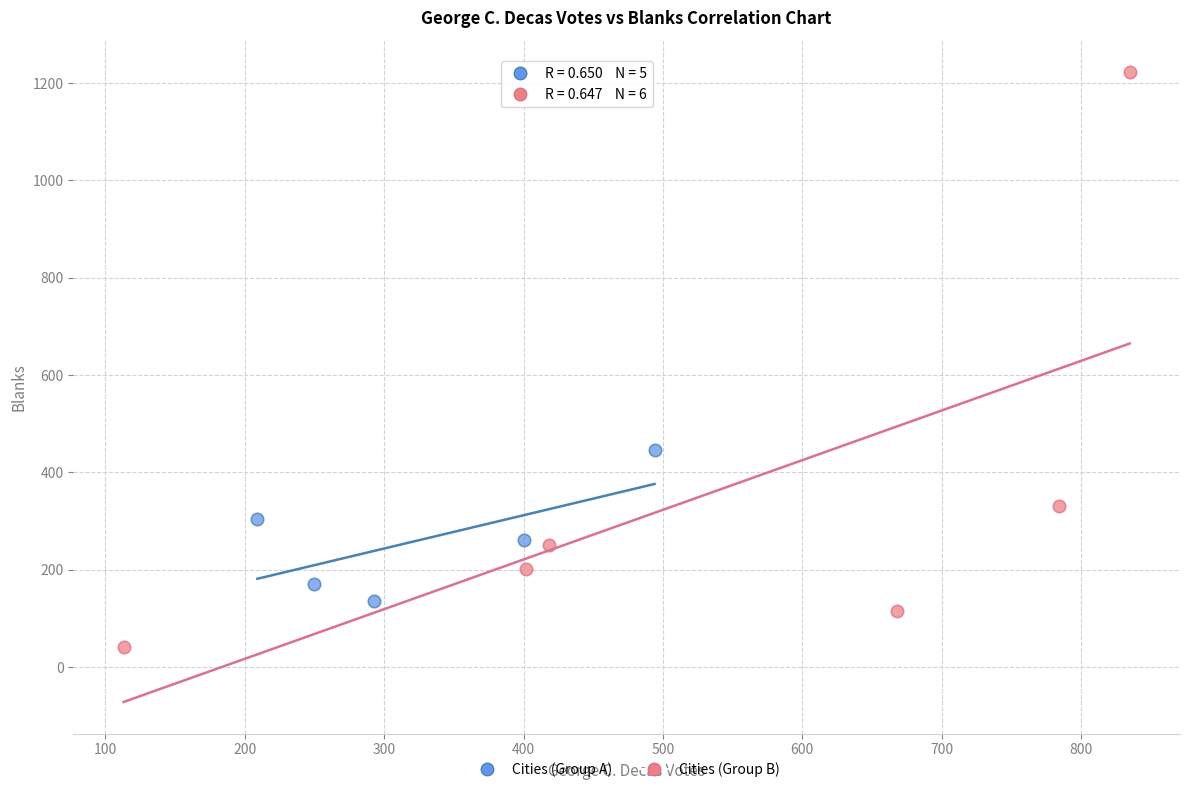

Which series reaches the maximum Y coordinate?

Cities (Group B)